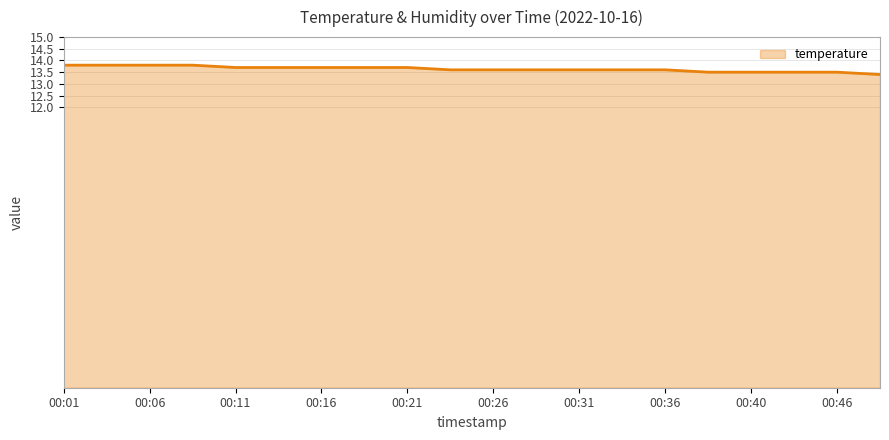

Reading left to right, transcribe all the data shown in this chart.

13.8	13.8	13.8	13.8	13.7	13.7	13.7	13.7	13.7	13.6	13.6	13.6	13.6	13.6	13.6	13.5	13.5	13.5	13.5	13.4